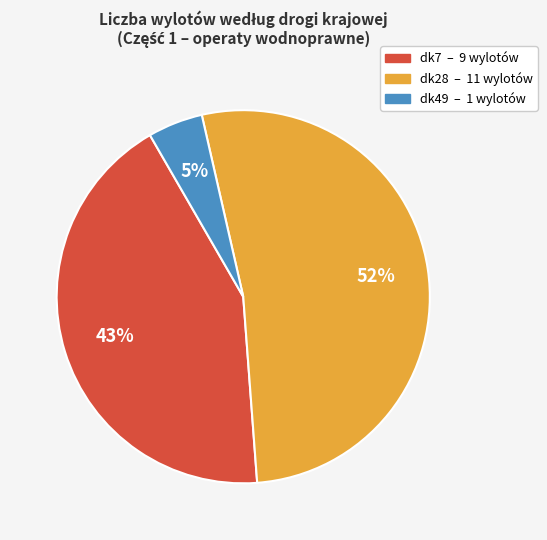

Is there any slice that represents more than half of the pie?

Yes